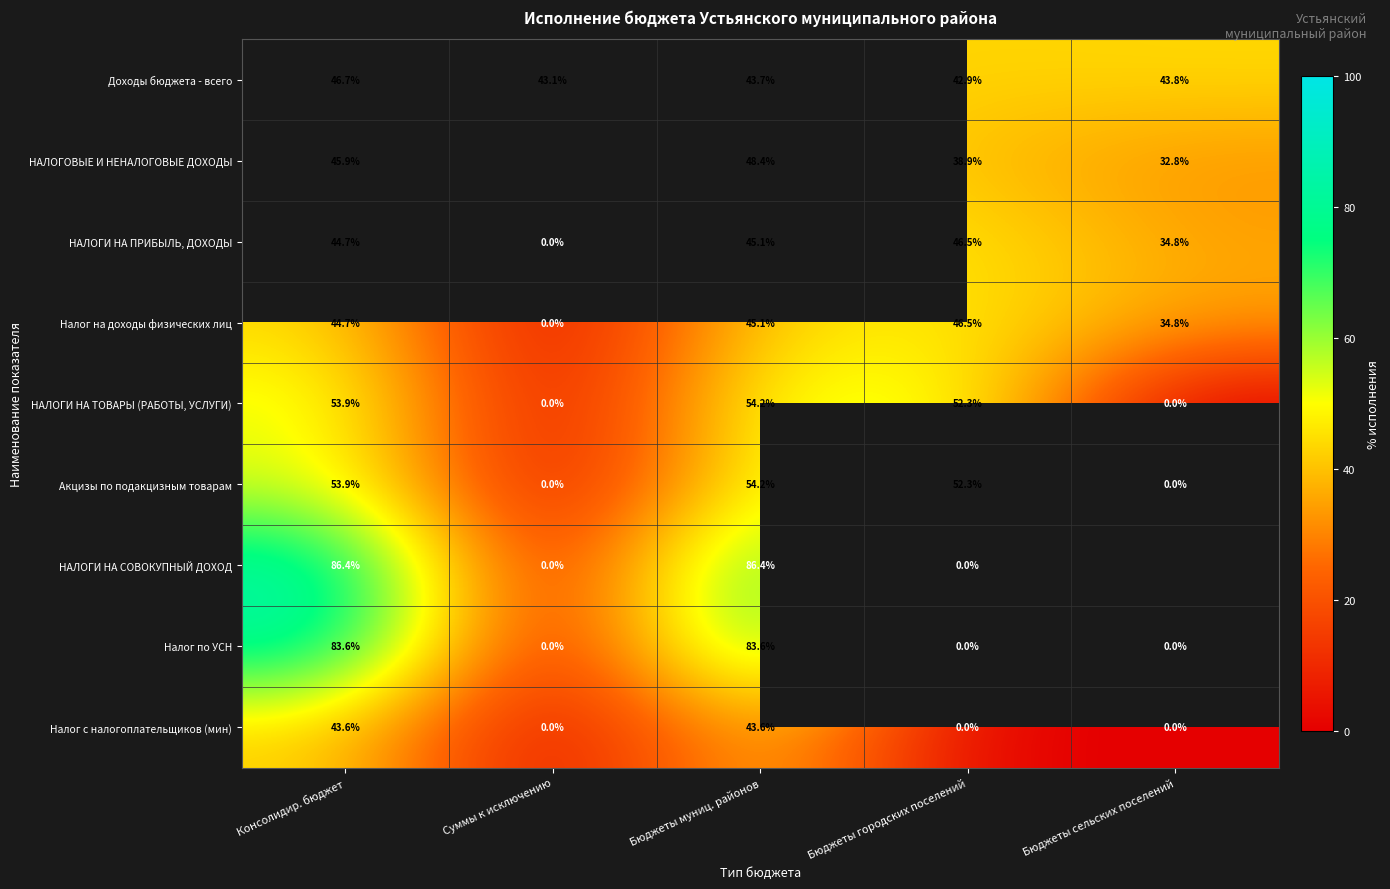

How many values in the Налог по УСН series exceed 0?

2